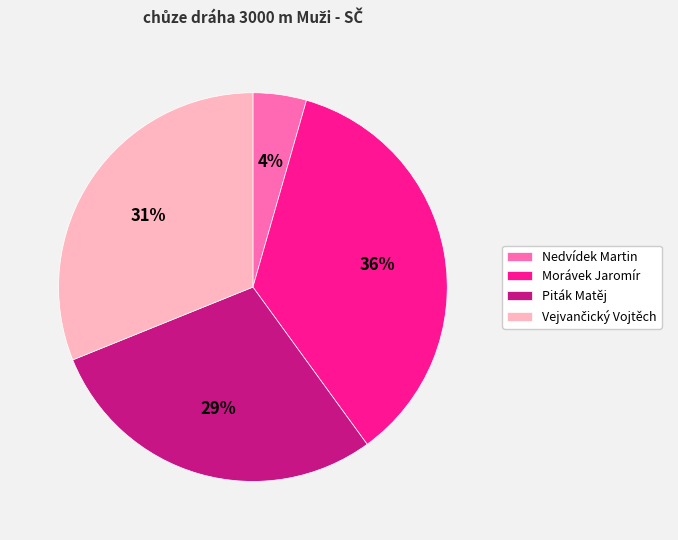

Is there a majority slice in this chart?

No